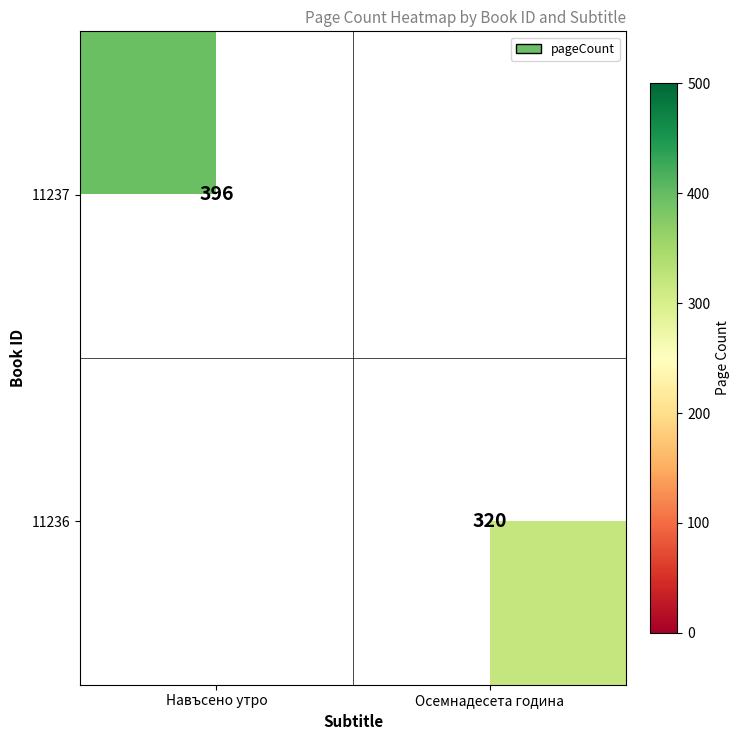

The 11237 series shows 598 at Навъсено утро. True or false?

False